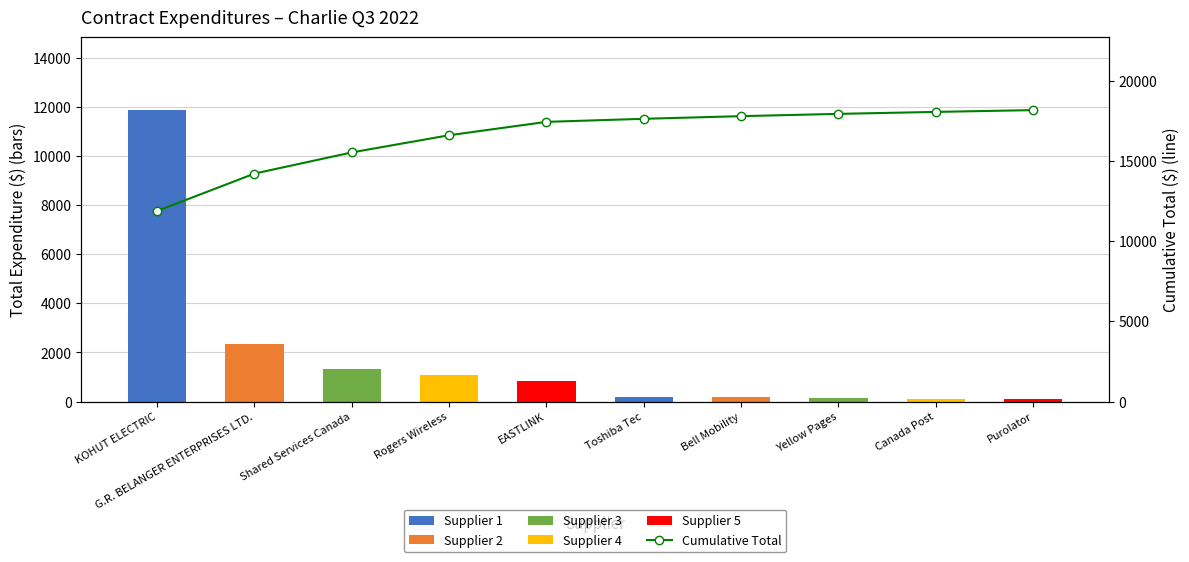

How many categories are shown in the chart?

10